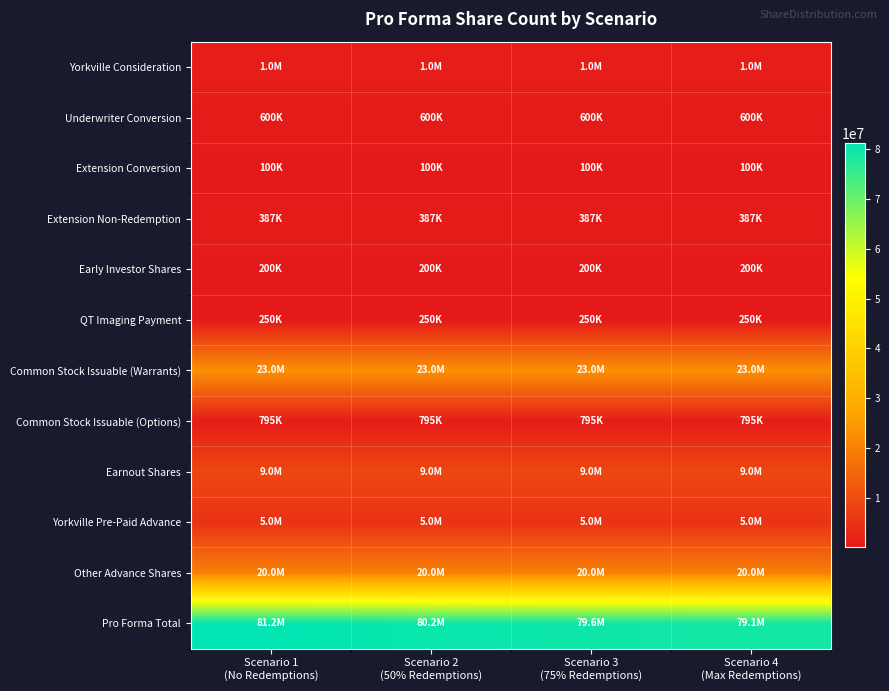

Reading left to right, transcribe all the data shown in this chart.

Yorkville Consideration: Scenario 1
(No Redemptions)=1000000	Scenario 2
(50% Redemptions)=1000000	Scenario 3
(75% Redemptions)=1000000	Scenario 4
(Max Redemptions)=1000000
Underwriter Conversion: Scenario 1
(No Redemptions)=600000	Scenario 2
(50% Redemptions)=600000	Scenario 3
(75% Redemptions)=600000	Scenario 4
(Max Redemptions)=600000
Extension Conversion: Scenario 1
(No Redemptions)=100000	Scenario 2
(50% Redemptions)=100000	Scenario 3
(75% Redemptions)=100000	Scenario 4
(Max Redemptions)=100000
Extension Non-Redemption: Scenario 1
(No Redemptions)=387127	Scenario 2
(50% Redemptions)=387127	Scenario 3
(75% Redemptions)=387127	Scenario 4
(Max Redemptions)=387127
Early Investor Shares: Scenario 1
(No Redemptions)=200000	Scenario 2
(50% Redemptions)=200000	Scenario 3
(75% Redemptions)=200000	Scenario 4
(Max Redemptions)=200000
QT Imaging Payment: Scenario 1
(No Redemptions)=250000	Scenario 2
(50% Redemptions)=250000	Scenario 3
(75% Redemptions)=250000	Scenario 4
(Max Redemptions)=250000
Common Stock Issuable (Warrants): Scenario 1
(No Redemptions)=23000000	Scenario 2
(50% Redemptions)=23000000	Scenario 3
(75% Redemptions)=23000000	Scenario 4
(Max Redemptions)=23000000
Common Stock Issuable (Options): Scenario 1
(No Redemptions)=795000	Scenario 2
(50% Redemptions)=795000	Scenario 3
(75% Redemptions)=795000	Scenario 4
(Max Redemptions)=795000
Earnout Shares: Scenario 1
(No Redemptions)=9000000	Scenario 2
(50% Redemptions)=9000000	Scenario 3
(75% Redemptions)=9000000	Scenario 4
(Max Redemptions)=9000000
Yorkville Pre-Paid Advance: Scenario 1
(No Redemptions)=5000000	Scenario 2
(50% Redemptions)=5000000	Scenario 3
(75% Redemptions)=5000000	Scenario 4
(Max Redemptions)=5000000
Other Advance Shares: Scenario 1
(No Redemptions)=20000000	Scenario 2
(50% Redemptions)=20000000	Scenario 3
(75% Redemptions)=20000000	Scenario 4
(Max Redemptions)=20000000
Pro Forma Total: Scenario 1
(No Redemptions)=81230763	Scenario 2
(50% Redemptions)=80174466	Scenario 3
(75% Redemptions)=79646318	Scenario 4
(Max Redemptions)=79118170